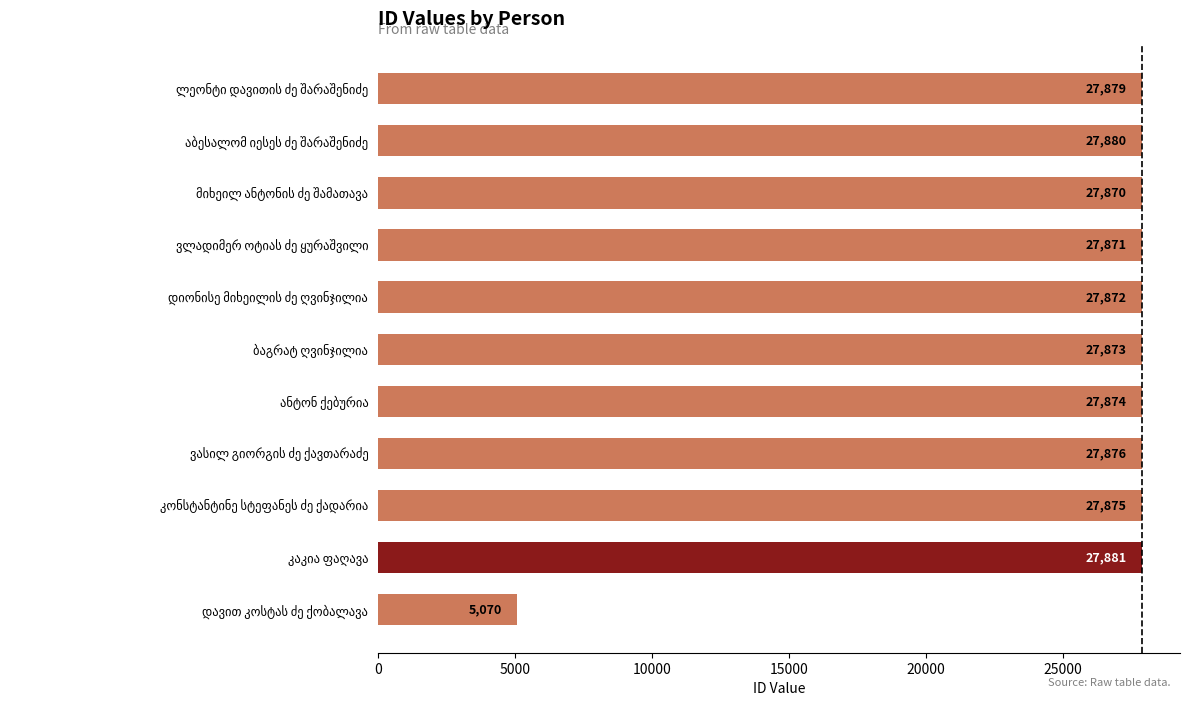

What is the smallest value displayed?

5070